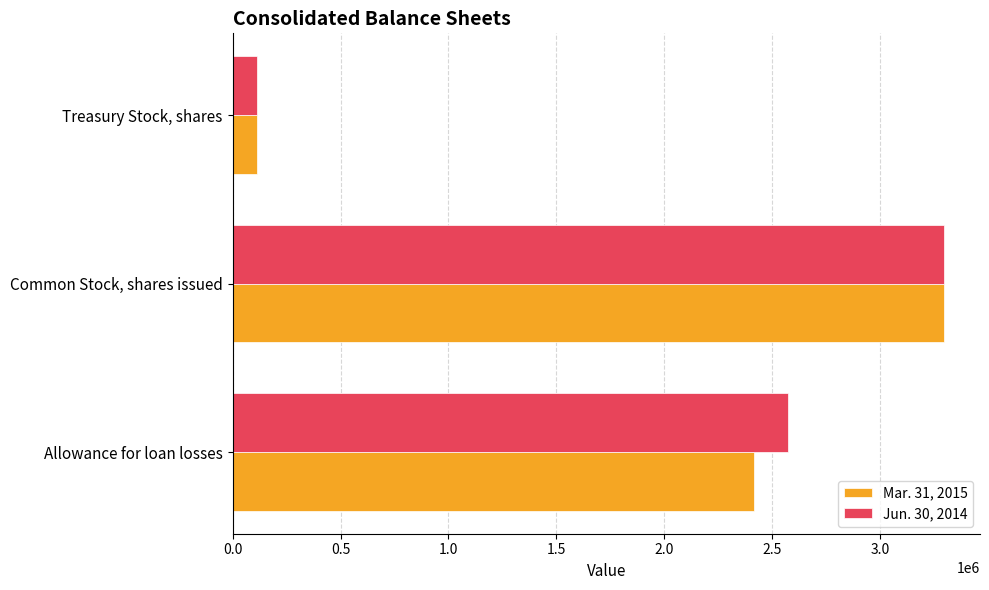

Between Allowance for loan losses and Treasury Stock, shares, which series saw the biggest shift?

Jun. 30, 2014